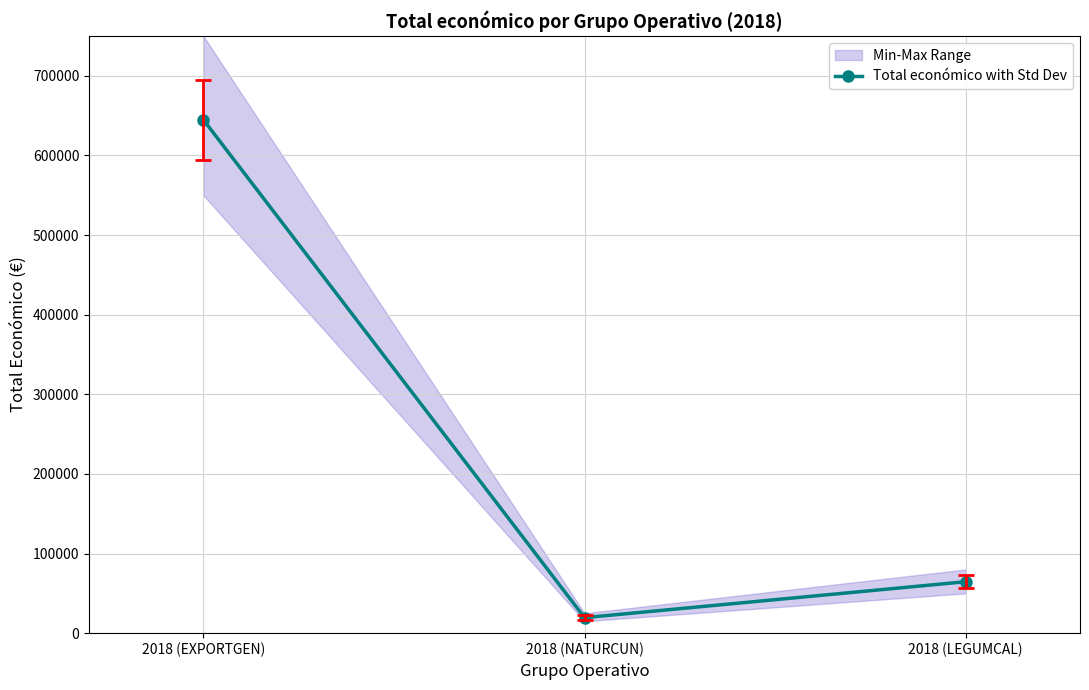

The value at 2018 (NATURCUN) is 19478. True or false?

True